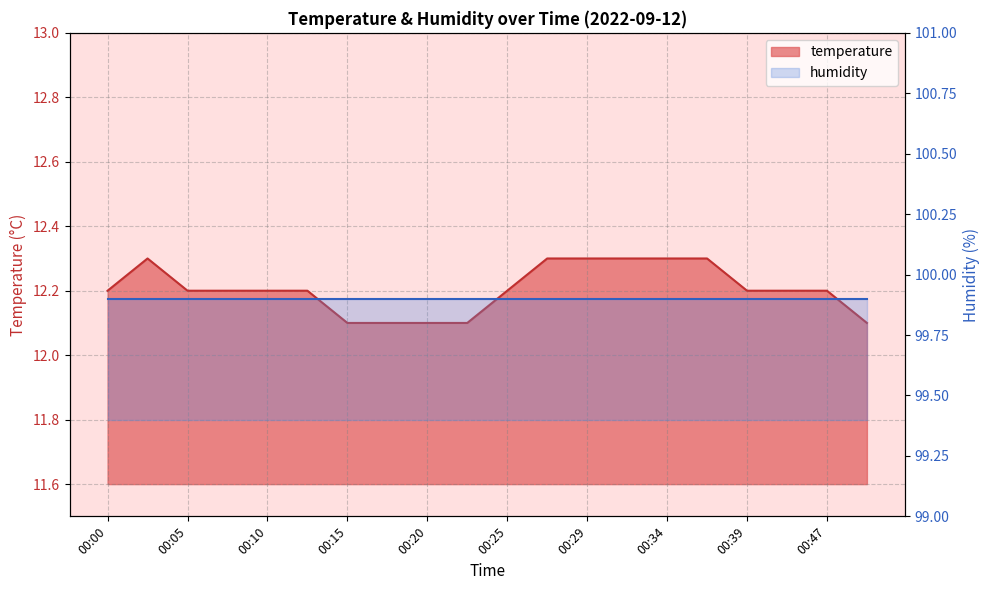

Which label corresponds to the largest value in the chart?

00:02